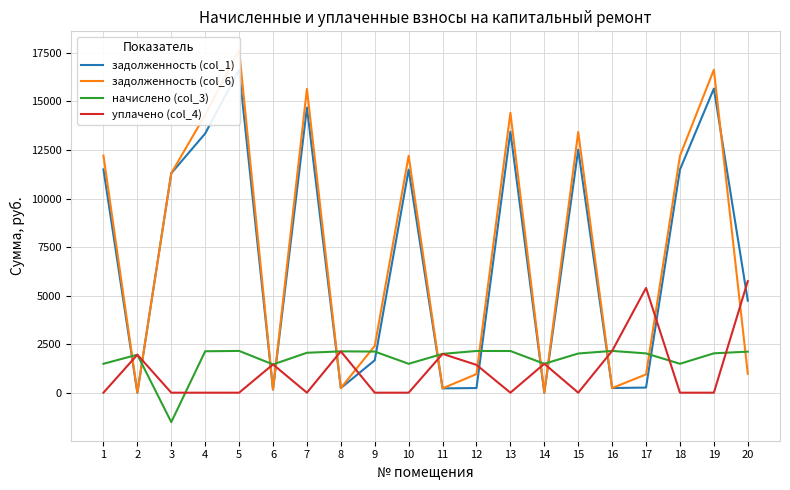

What is the sum of all задолженность (col_1) values?

139808.3